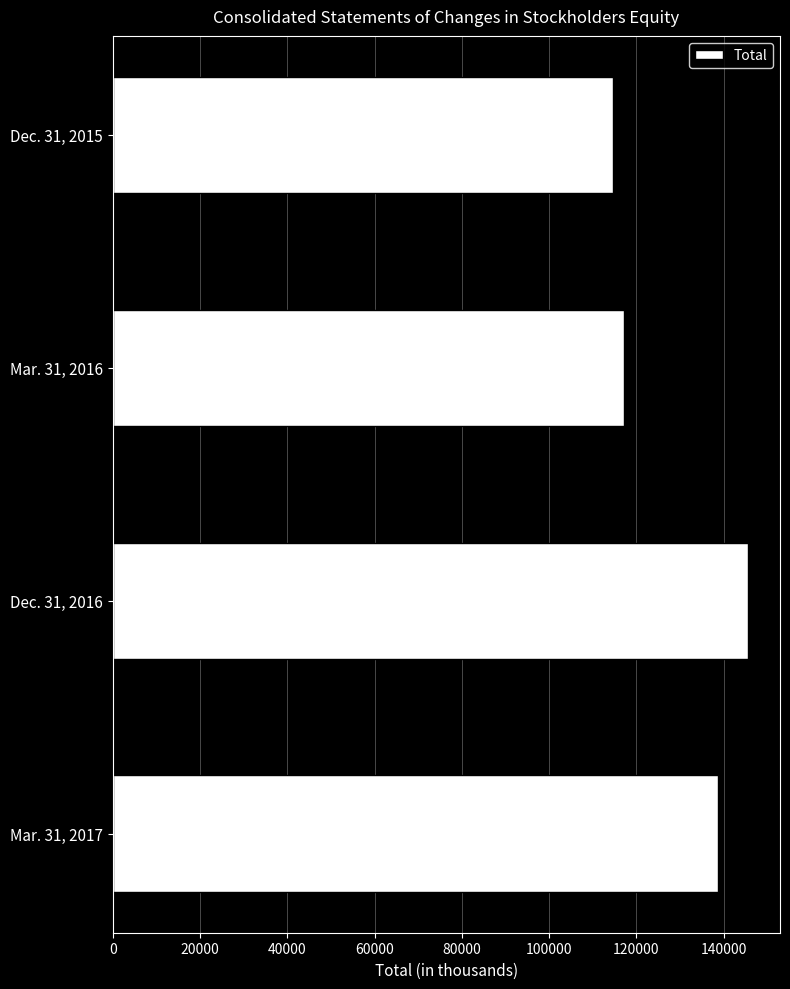

How many bars are there in total?

4